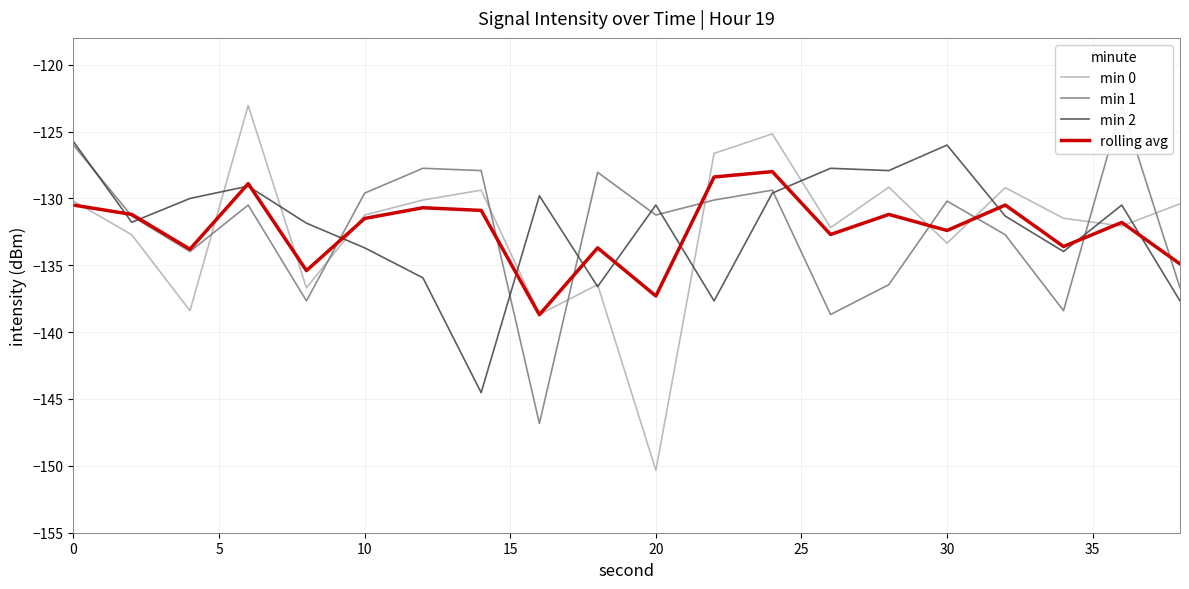

What is the value of the min 2 point at the 7th from the left?

-135.9